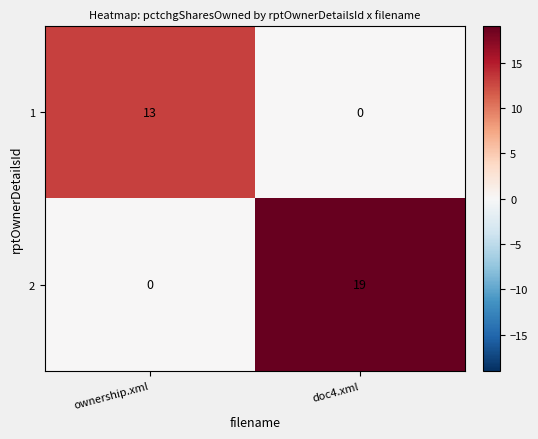

Which series has the largest total across all categories?

2